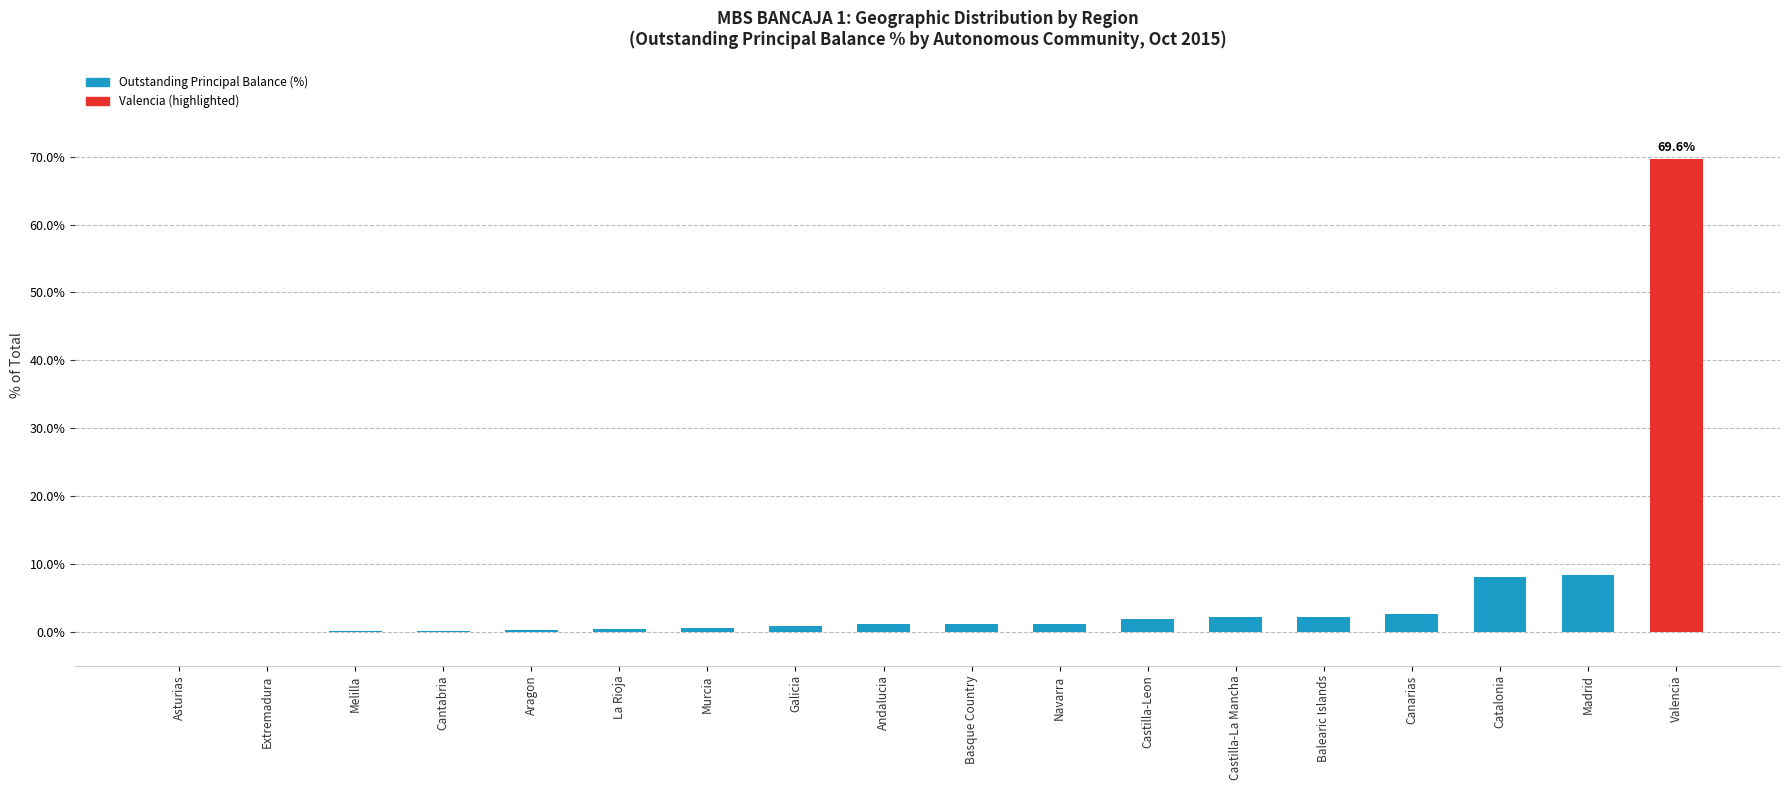

Read the value at Valencia.

69.6